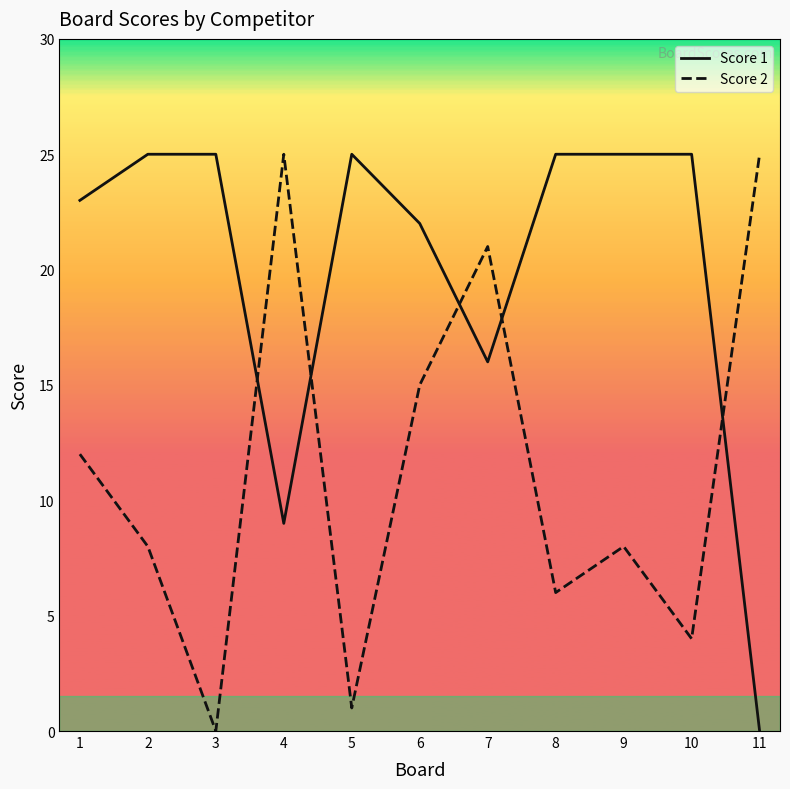

What is the average value of the Score 1 series?

20